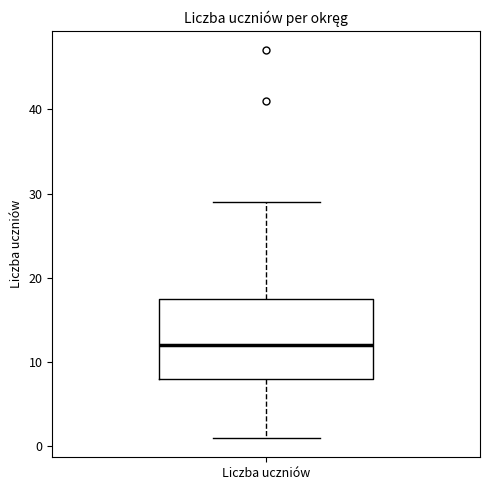

Read this box plot against the y-axis: the position of the median line, the range covered by the box, and the ends of both whiskers. The values are not printed on the chart, so give them approximately, as read against the axis.

median 12, box 8 to 18, whiskers 1 to 29